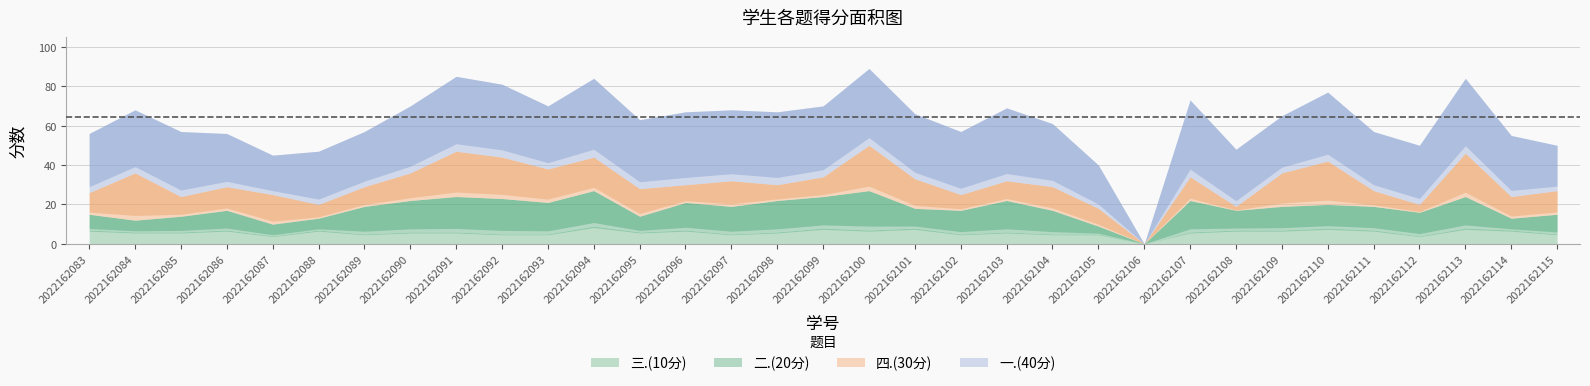

How many interior local valleys does the 二.(20分) series have?

7